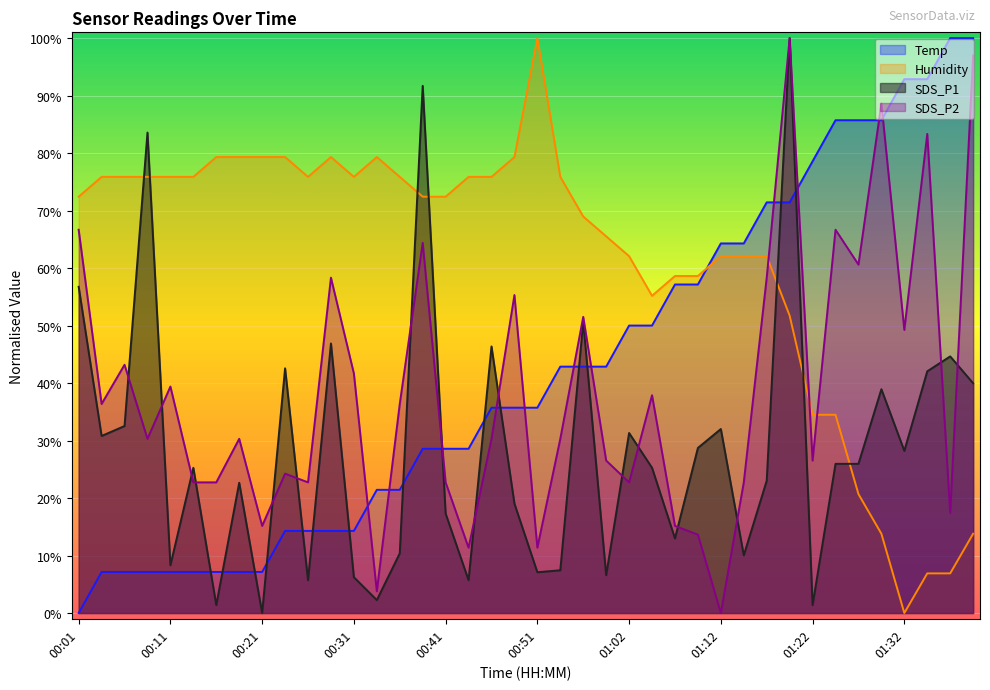

How many categories are shown in the chart?

40